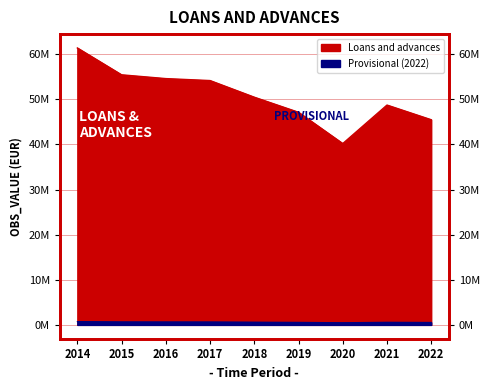

The chart shows a value of 21341574 at 2022. True or false?

False